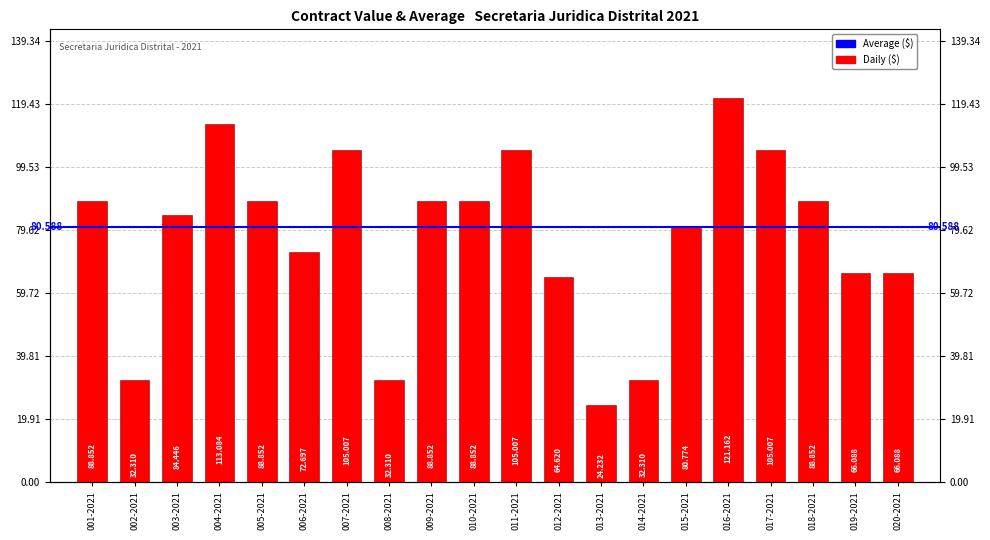

The chart shows a value of 84445995 at 003-2021. True or false?

True